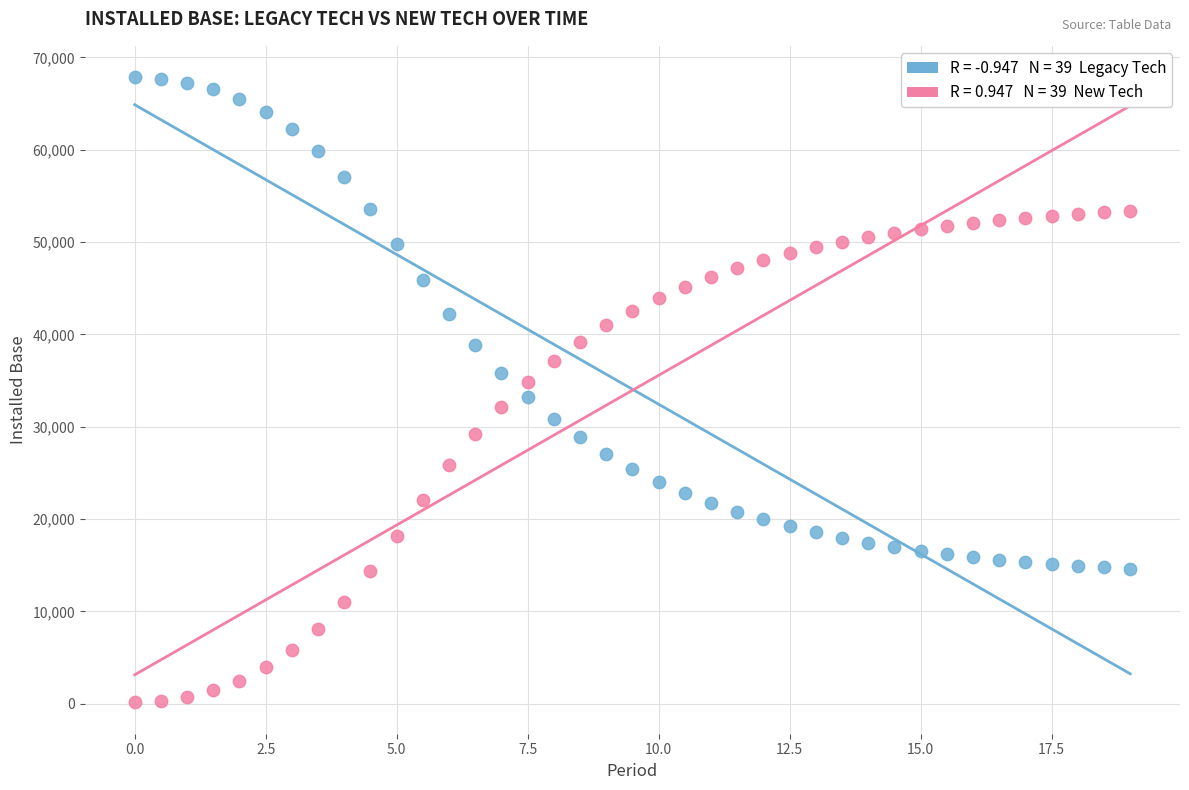

Across all data points, what is the range of Y values (max minus min)?

67728.0